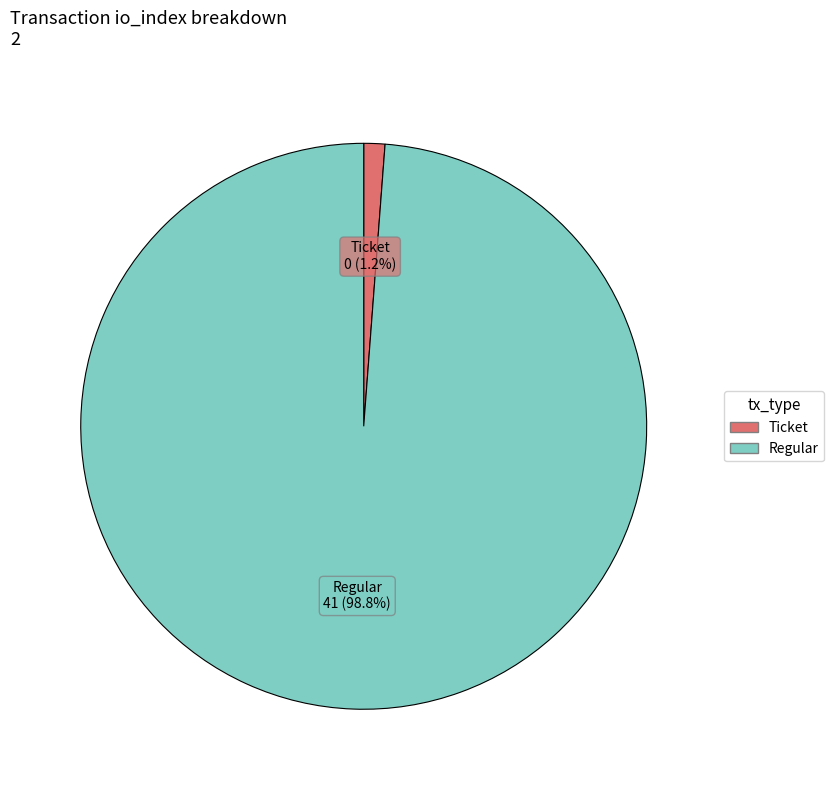

Rank the categories by value from lowest to highest.

Ticket, Regular